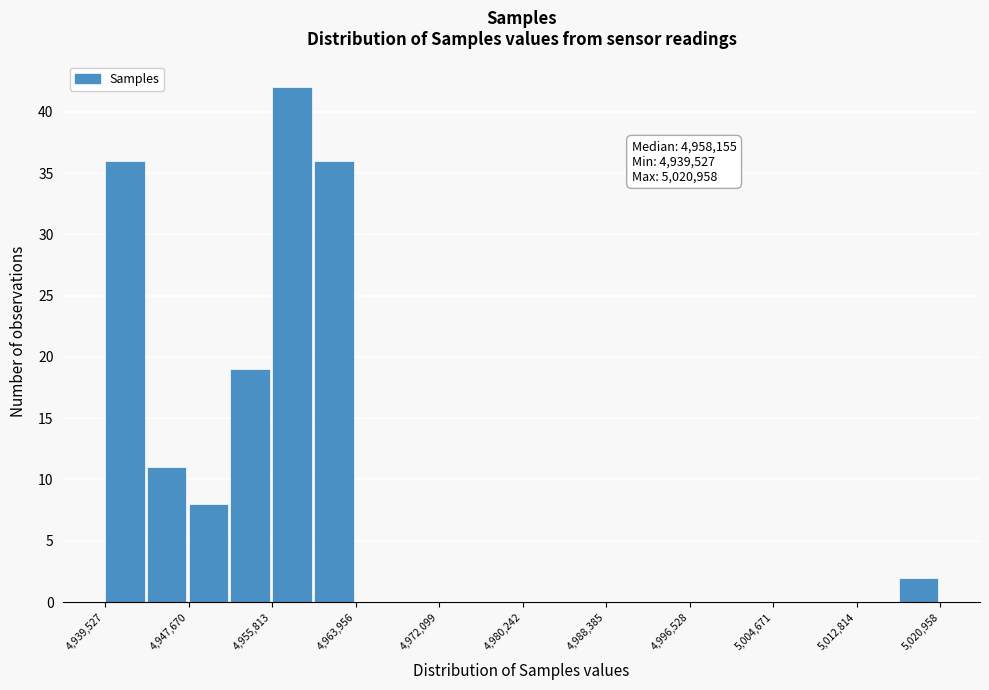

Which range on the x-axis has the tallest bar?

4956000 to 4960000